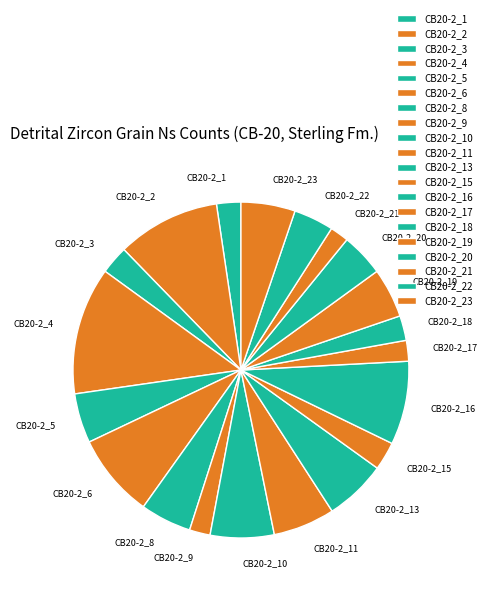

What percentage is NOT represented by CB20-2_9?

98.0%